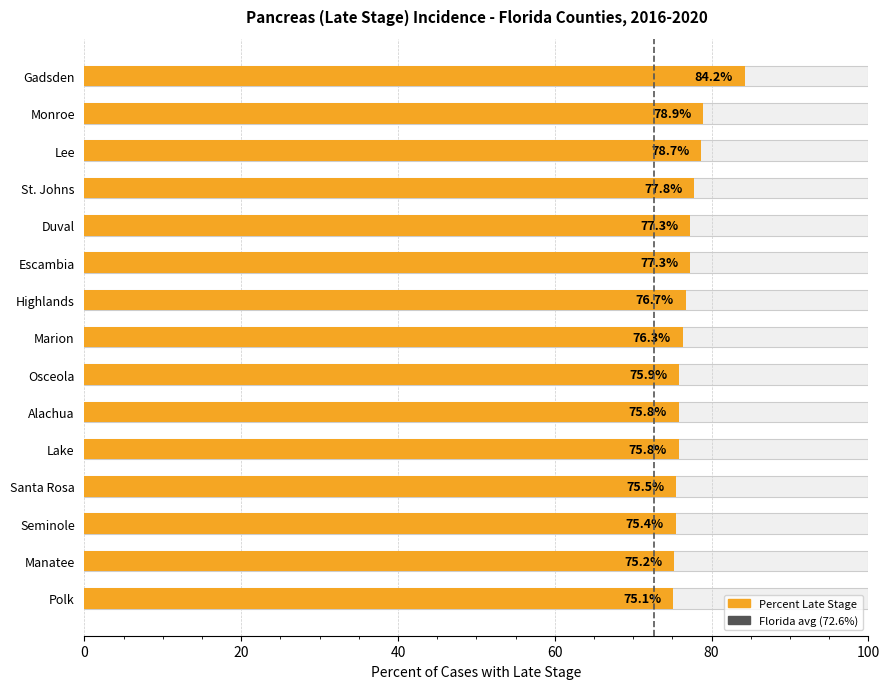

Reading left to right, transcribe all the data shown in this chart.

Gadsden=84.2	Monroe=78.9	Lee=78.7	St. Johns=77.8	Duval=77.3	Escambia=77.3	Highlands=76.7	Marion=76.3	Osceola=75.9	Alachua=75.8	Lake=75.8	Santa Rosa=75.5	Seminole=75.4	Manatee=75.2	Polk=75.1